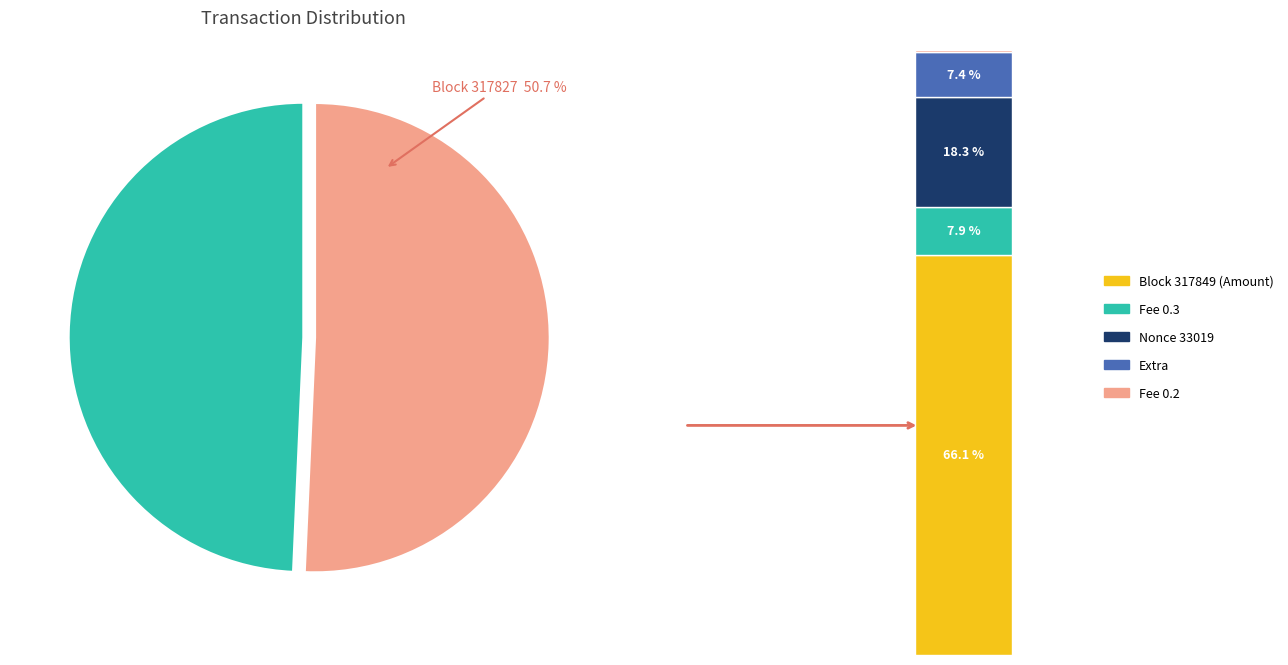

Is there any slice that represents more than half of the pie?

Yes